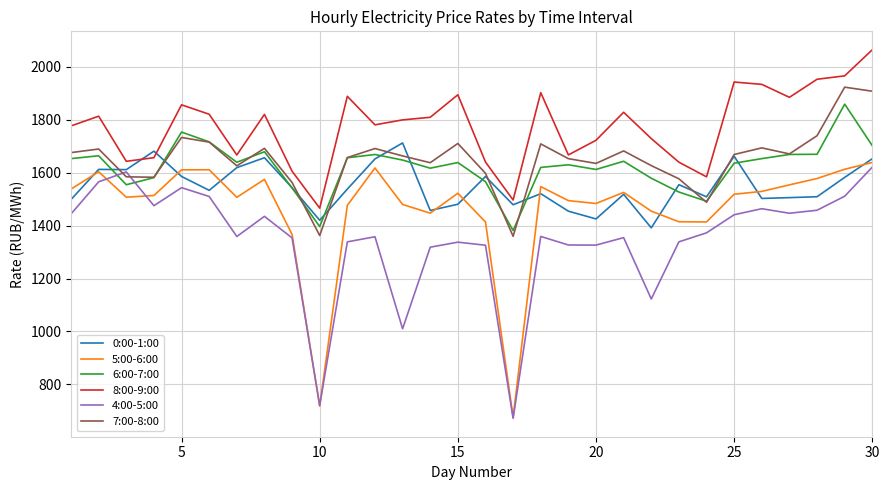

Which series has the largest total across all categories?

8:00-9:00